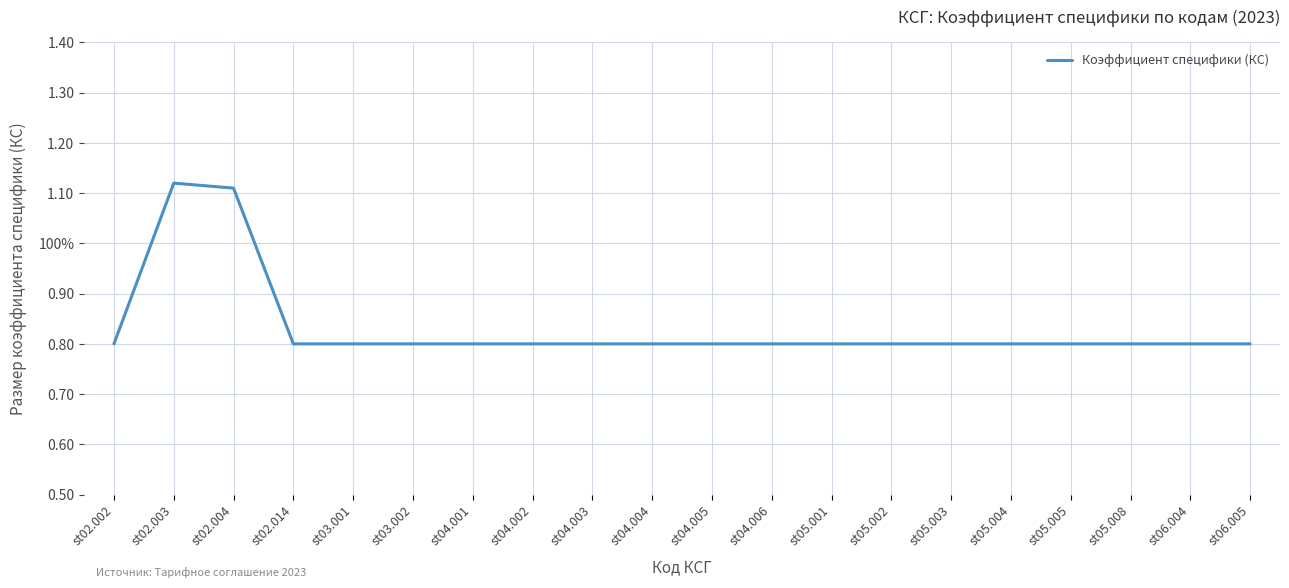

Reading left to right, transcribe all the data shown in this chart.

0.8	1.1	1.1	0.8	0.8	0.8	0.8	0.8	0.8	0.8	0.8	0.8	0.8	0.8	0.8	0.8	0.8	0.8	0.8	0.8